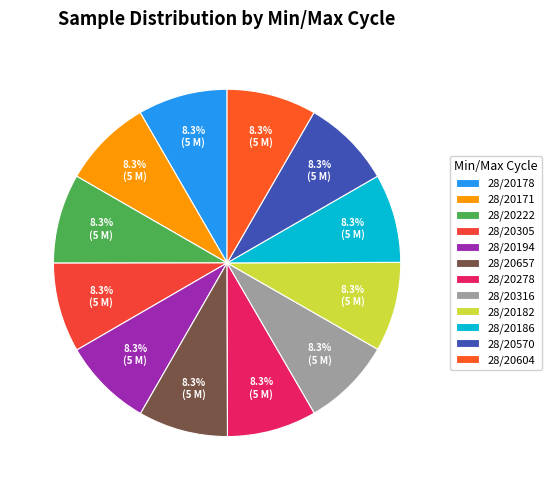

True or false: 28/20278 accounts for 8% of the total.

True